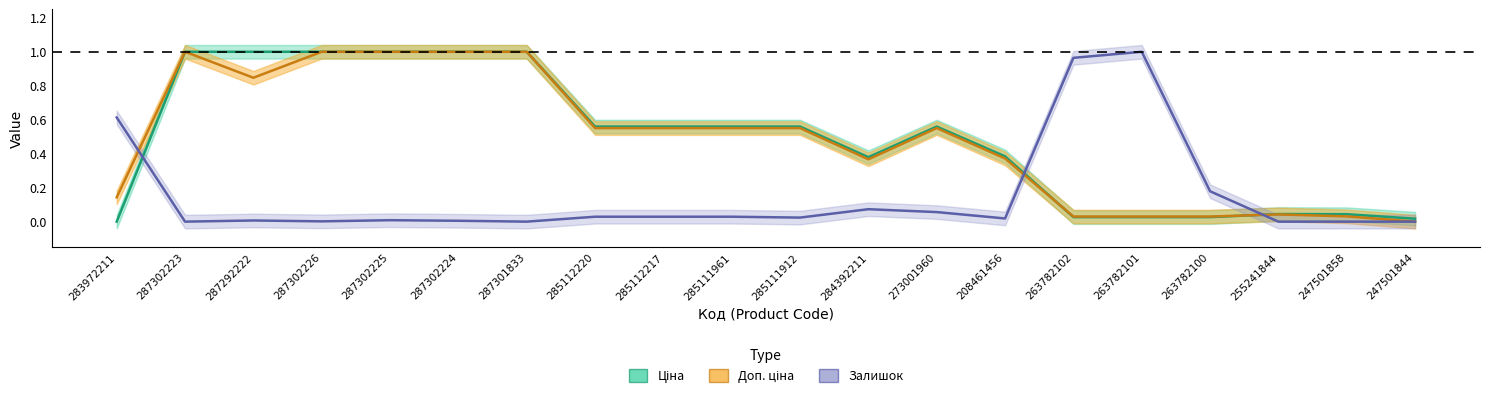

Which series has the largest total across all categories?

Ціна